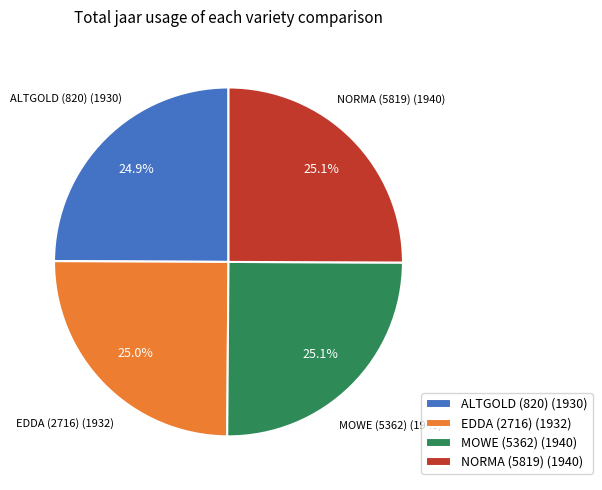

What percentage is the MOWE (5362) slice, to the nearest percent?

25%